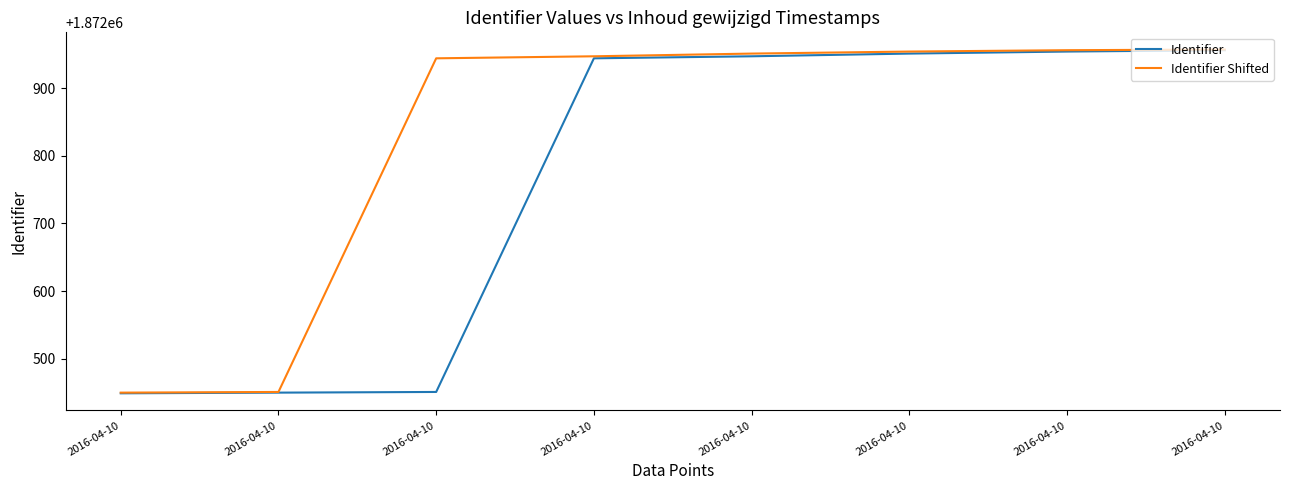

The value of Identifier at 2016-04-10 is 1872956. True or false?

True